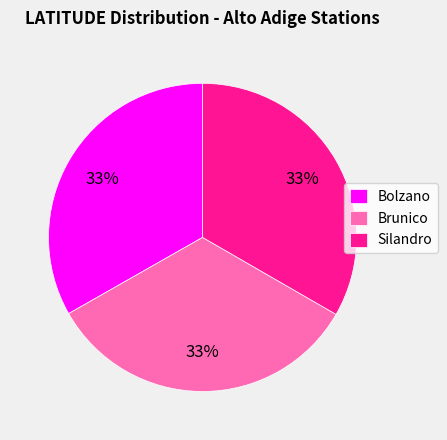

What percentage is the Bolzano slice, to the nearest percent?

33%